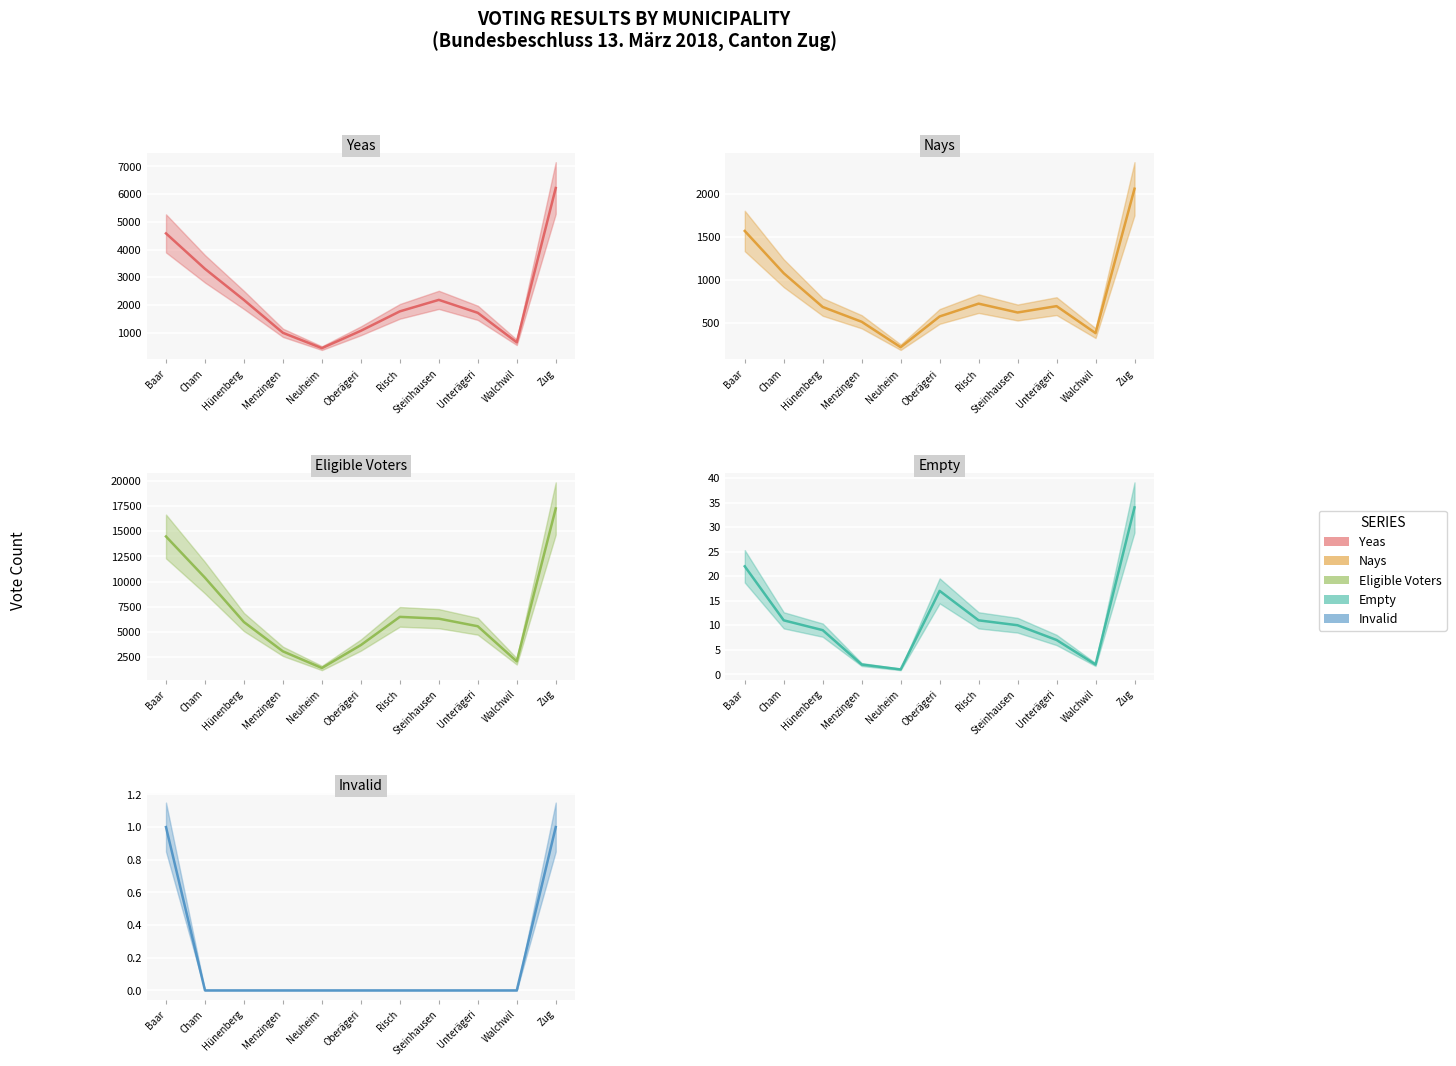

What is the difference between the maximum and minimum values in the nays series?

1845